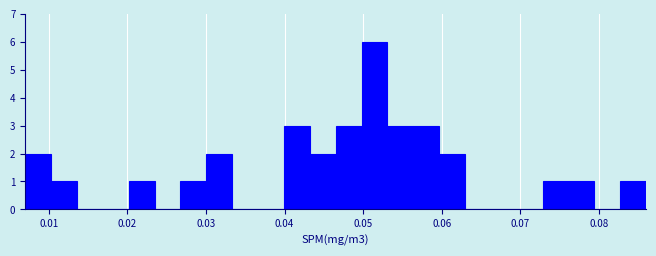

Around what value on the x-axis is the tallest bar? Give the approximate position of its centre, as read against the axis.

0.051